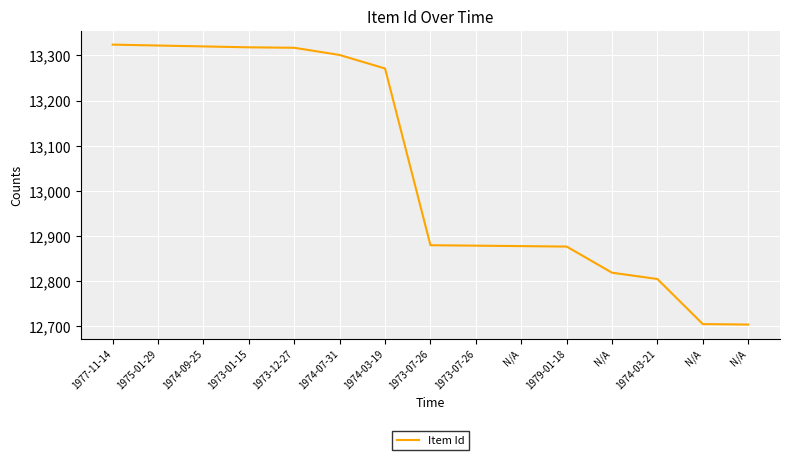

How many lines are shown in the chart?

1